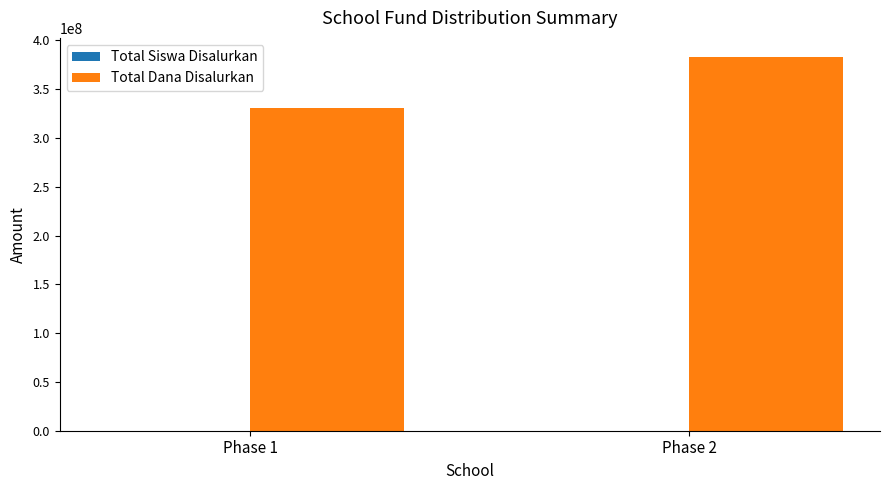

At which category is the sum across all series the highest?

Phase 2